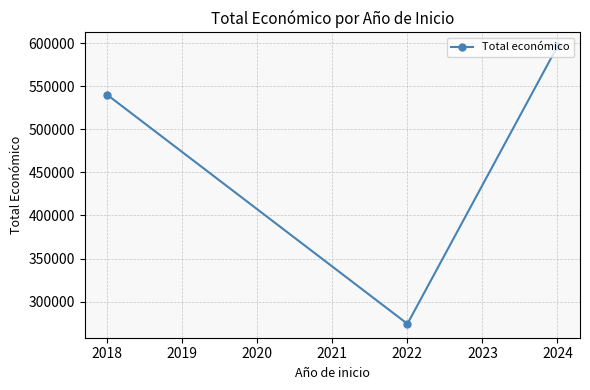

What is the sum of all values?

1410567